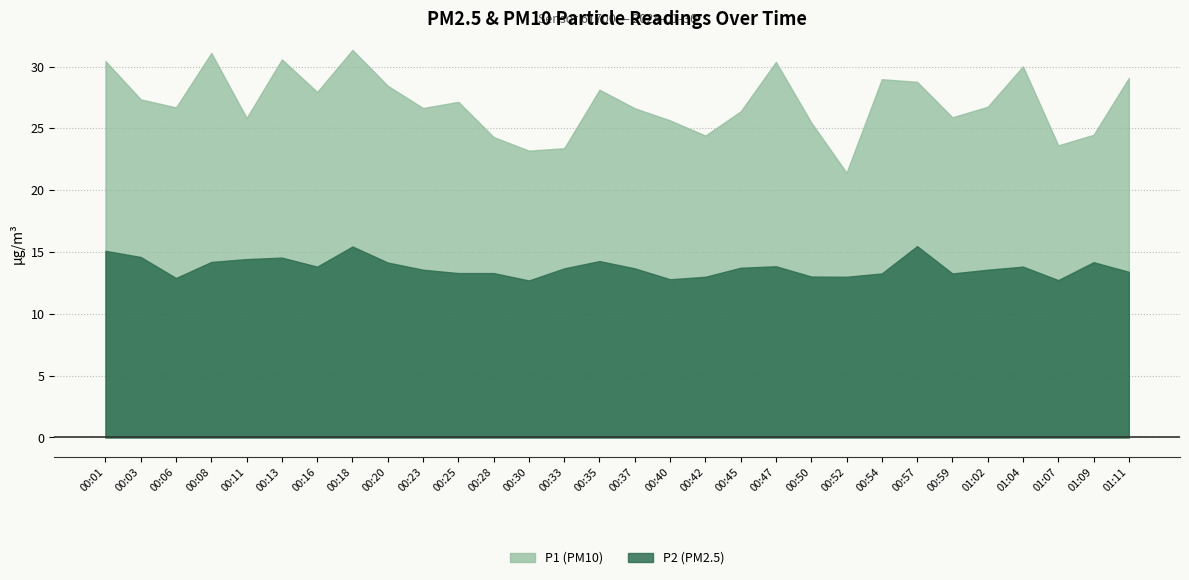

List the labels in order of P2 value, smallest first.

00:30, 01:07, 00:40, 00:06, 00:42, 00:52, 00:50, 00:54, 00:59, 00:25, 00:28, 01:11, 00:23, 01:02, 00:33, 00:37, 00:45, 00:16, 01:04, 00:47, 00:20, 01:09, 00:08, 00:35, 00:11, 00:13, 00:03, 00:01, 00:18, 00:57